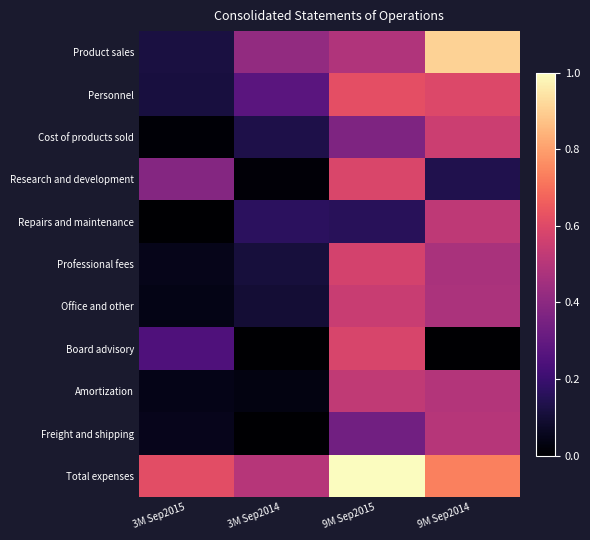

Reading left to right, extract all data points from this chart.

Product sales: 3M Sep2015=0.1	3M Sep2014=0.4	9M Sep2015=0.5	9M Sep2014=0.9
Personnel: 3M Sep2015=0.1	3M Sep2014=0.3	9M Sep2015=0.6	9M Sep2014=0.6
Cost of products sold: 3M Sep2015=0.0	3M Sep2014=0.1	9M Sep2015=0.4	9M Sep2014=0.6
Research and development: 3M Sep2015=0.4	3M Sep2014=0.0	9M Sep2015=0.6	9M Sep2014=0.1
Repairs and maintenance: 3M Sep2015=0.0	3M Sep2014=0.2	9M Sep2015=0.2	9M Sep2014=0.5
Professional fees: 3M Sep2015=0.1	3M Sep2014=0.1	9M Sep2015=0.6	9M Sep2014=0.5
Office and other: 3M Sep2015=0.0	3M Sep2014=0.1	9M Sep2015=0.5	9M Sep2014=0.5
Board advisory: 3M Sep2015=0.2	3M Sep2014=0.0	9M Sep2015=0.6	9M Sep2014=0.0
Amortization: 3M Sep2015=0.0	3M Sep2014=0.0	9M Sep2015=0.5	9M Sep2014=0.5
Freight and shipping: 3M Sep2015=0.1	3M Sep2014=0.0	9M Sep2015=0.3	9M Sep2014=0.5
Total expenses: 3M Sep2015=0.6	3M Sep2014=0.5	9M Sep2015=1.0	9M Sep2014=0.7